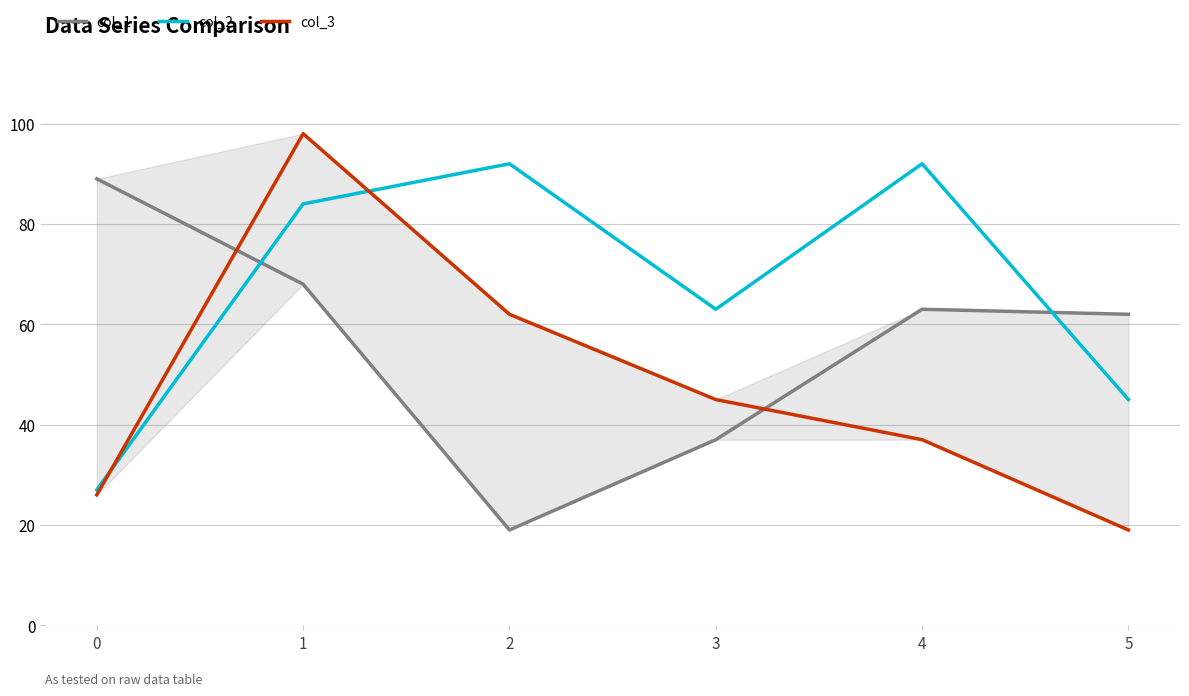

Which series has the widest spread of values?

col_3